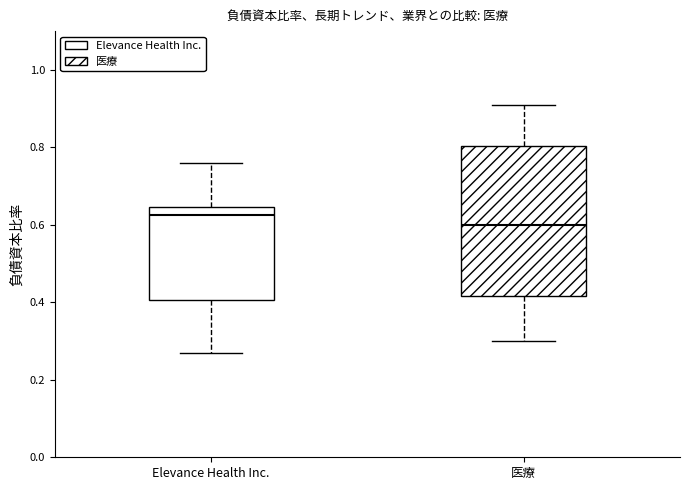

Where does the upper whisker of the box for Elevance Health Inc. end on the y-axis? The values are not printed on the chart, so give them approximately, as read against the axis.

0.76